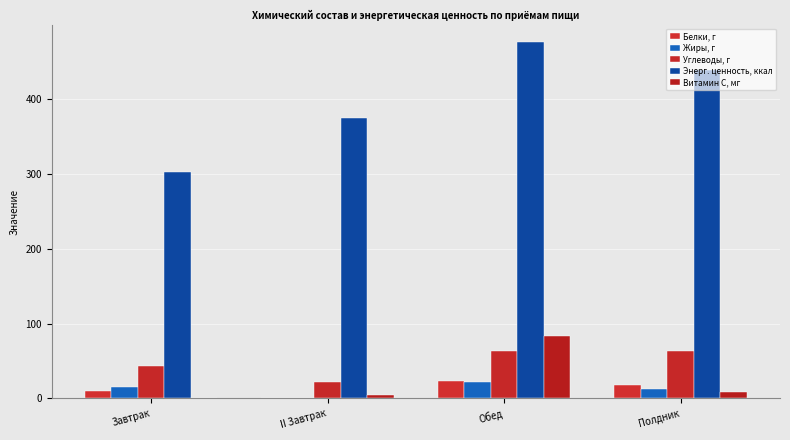

How many groups of bars are there?

4